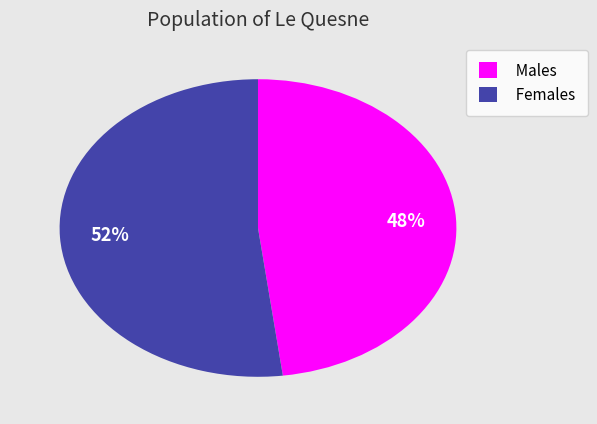

Between Males and Females, which is larger?

Females